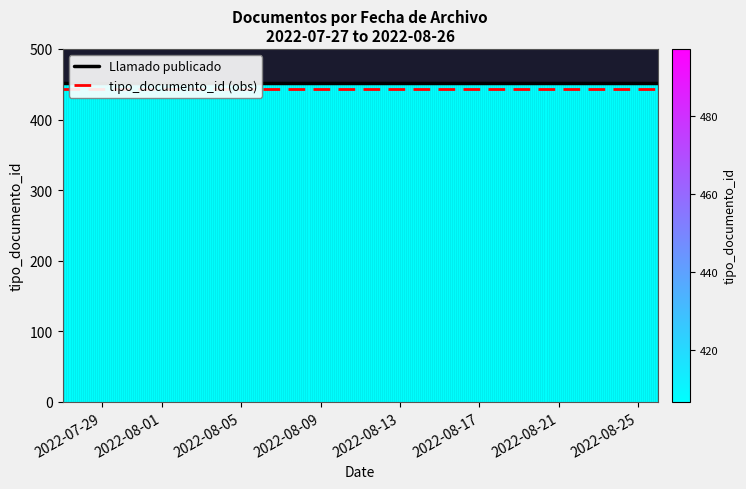

What are all the series names shown in the legend?

Llamado publicado, tipo_documento_id (obs)